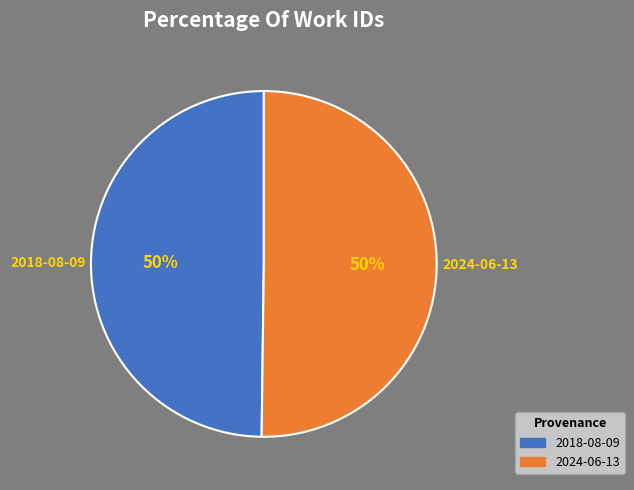

To the nearest percent, what is the average slice percentage?

50%